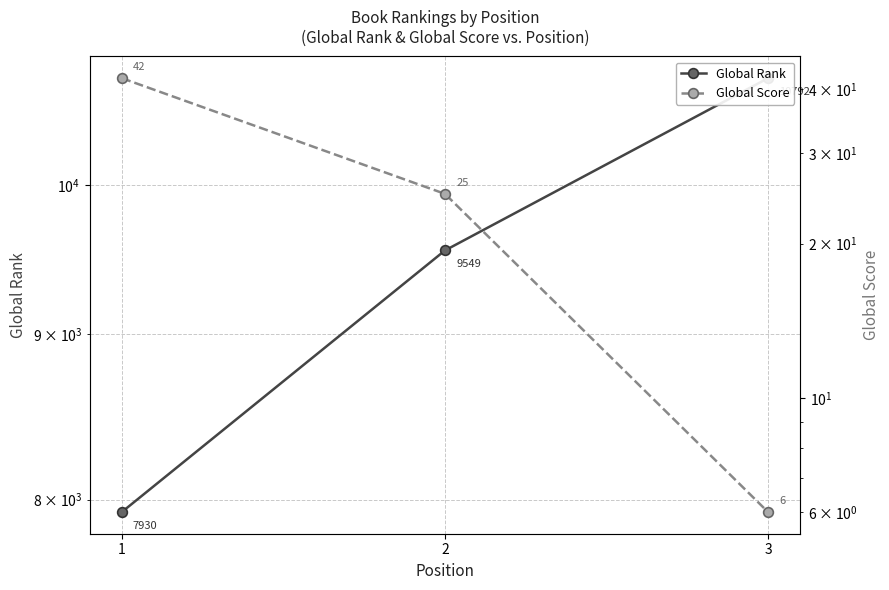

At which label does Global Score first exceed 25?

1